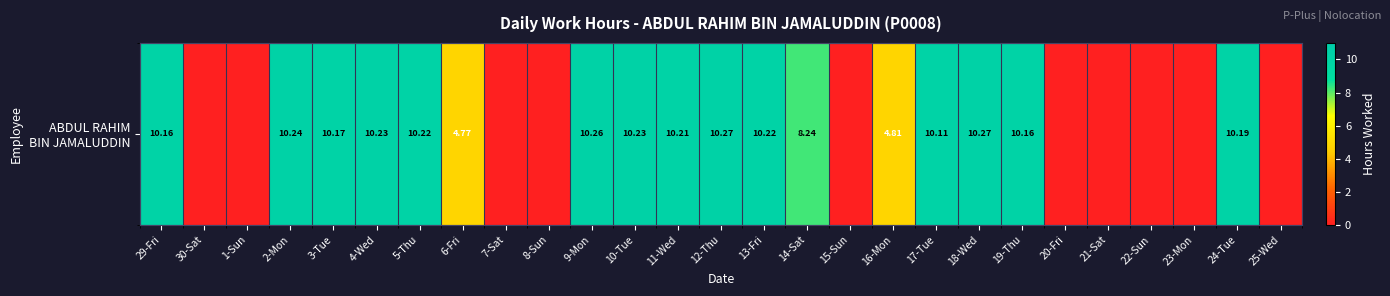

Is it true that the value at 5-Thu is 10.2?

True